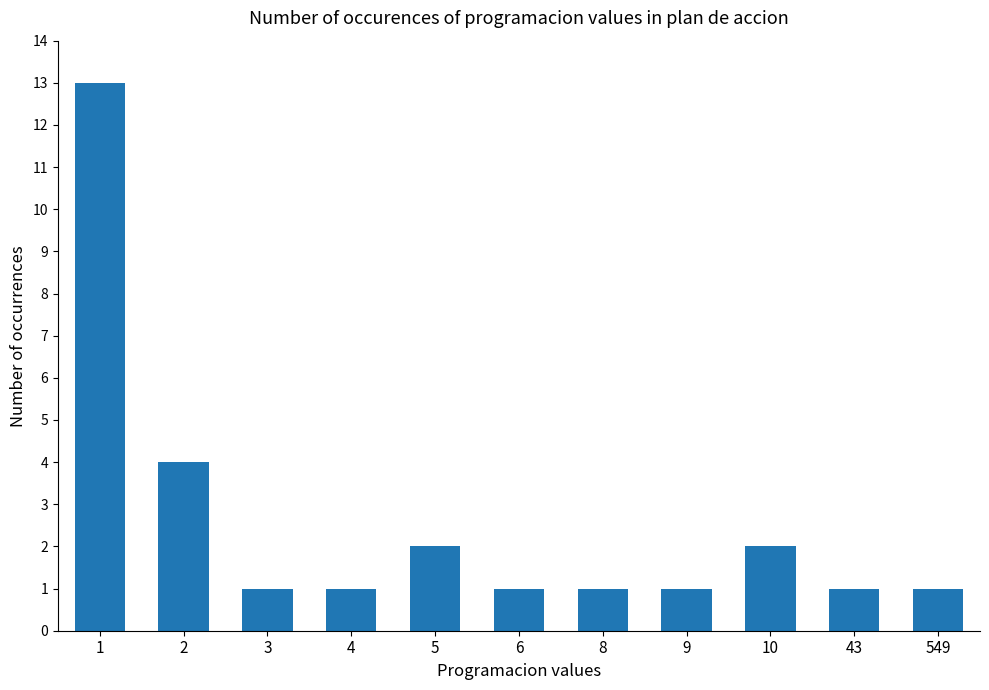

What is the value of the 11th bar from the left?

1